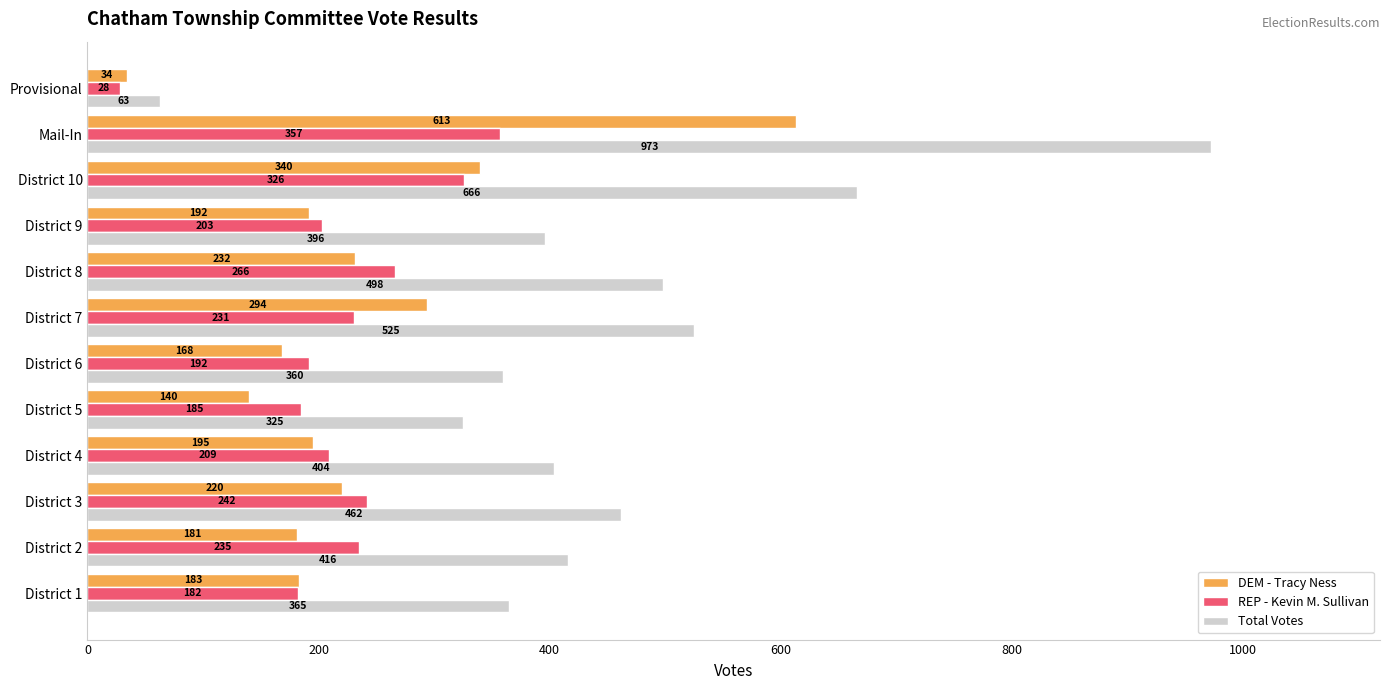

What is the difference between the maximum and minimum values in the Total Votes series?

910